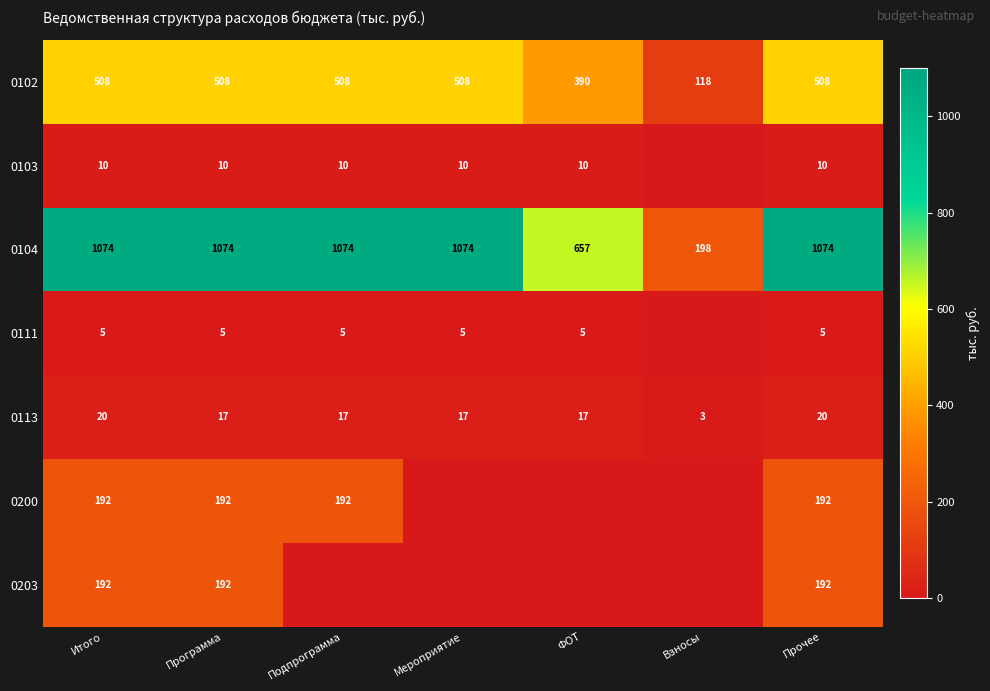

How many 0113 values are between 17 and 20?

6